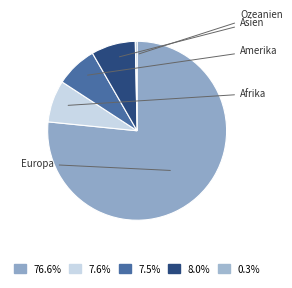

How many segments does this pie chart have?

5